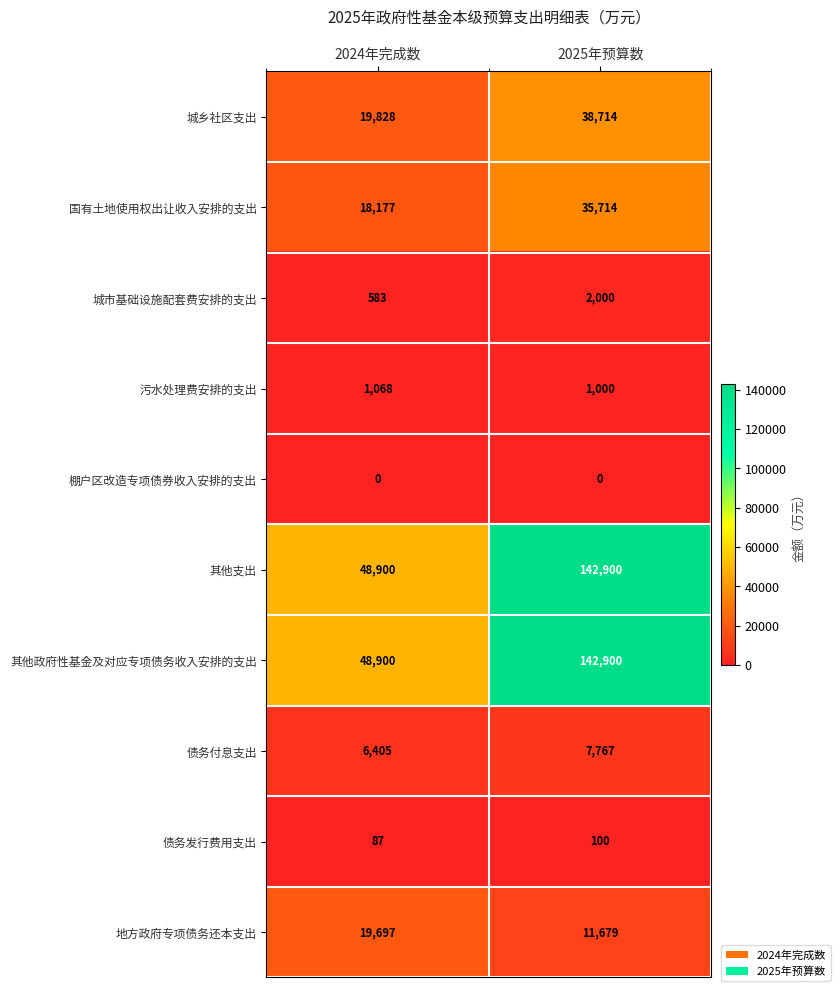

What is the spread (max minus min) of values at 2025年预算数?

142900